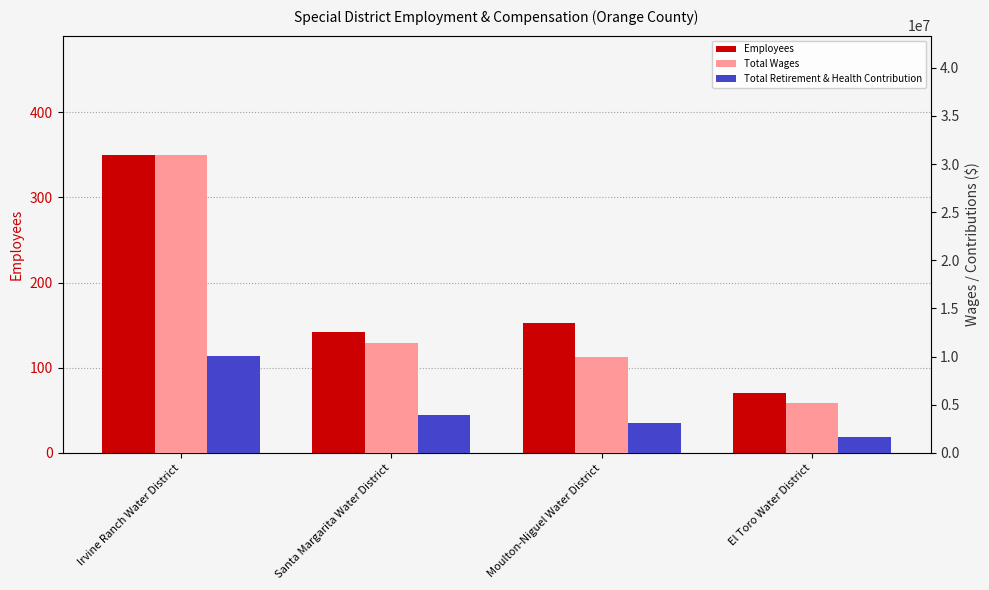

What position from the left is Santa Margarita Water District?

2